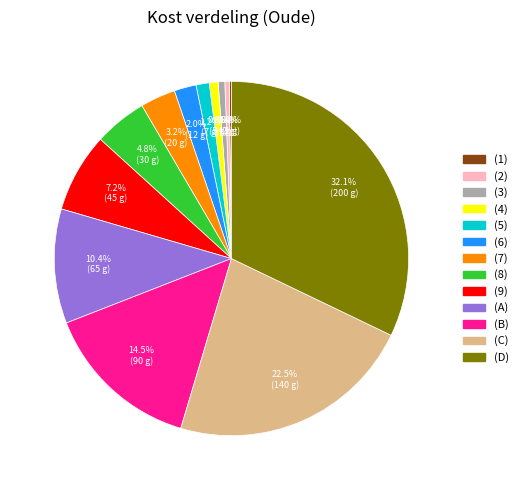

Is there a majority slice in this chart?

No